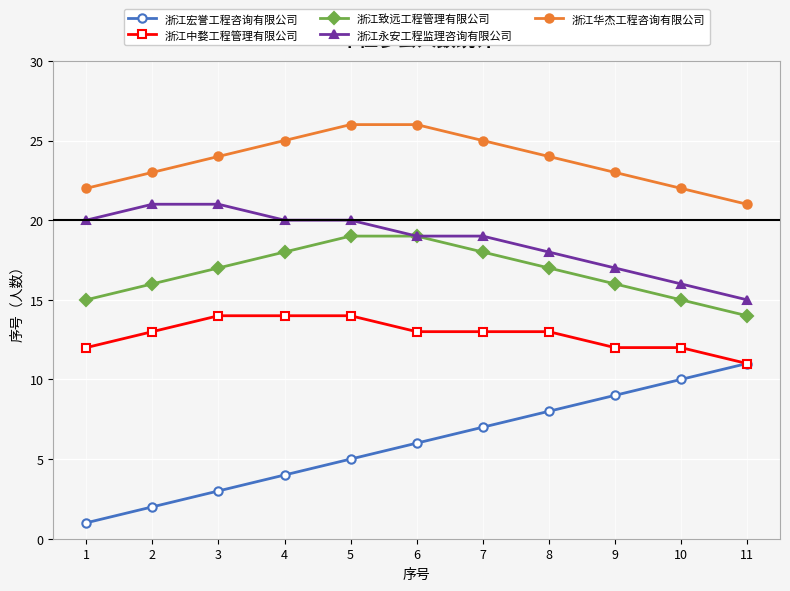

At which category does the chart reach its minimum across all series?

1